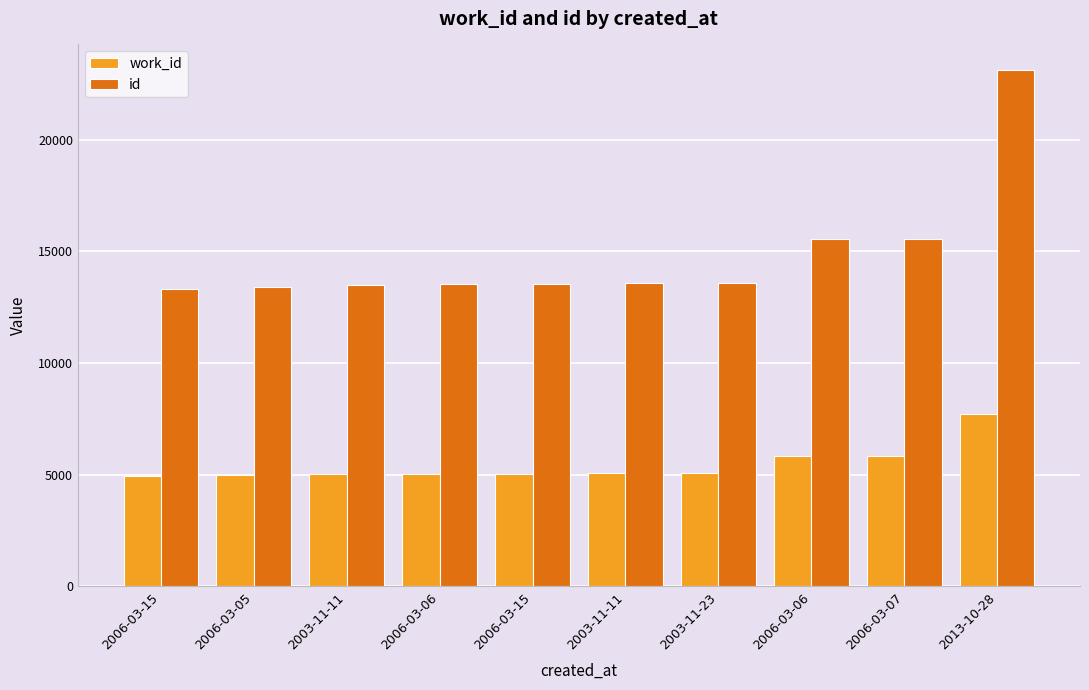

At which label is work_id closest to 6342?

2006-03-07